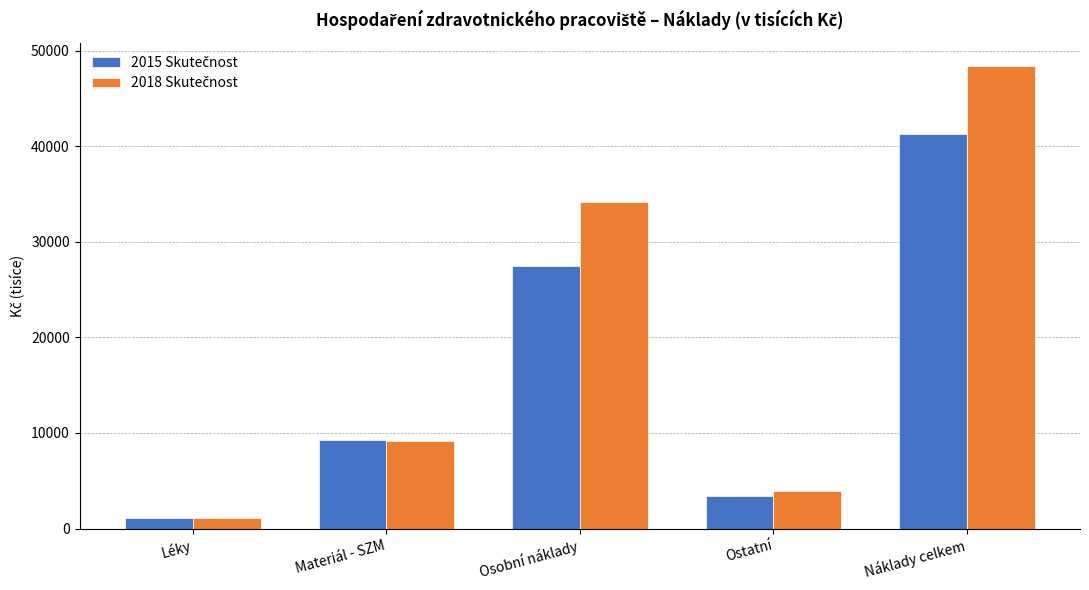

What is the smallest value displayed?

1112.2